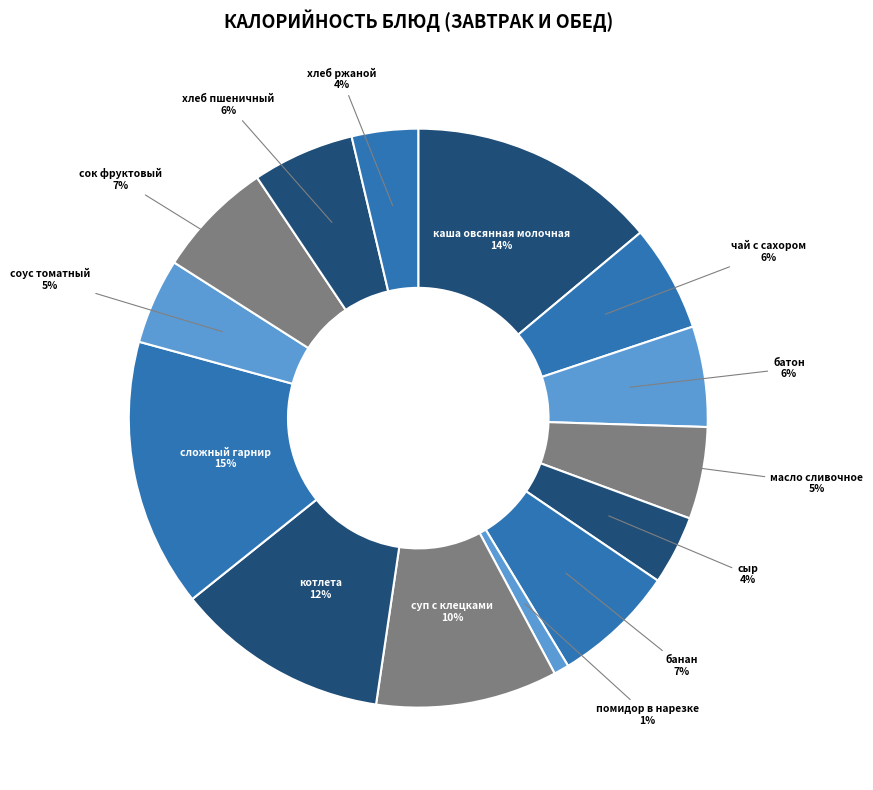

Is there any slice that represents more than half of the pie?

No